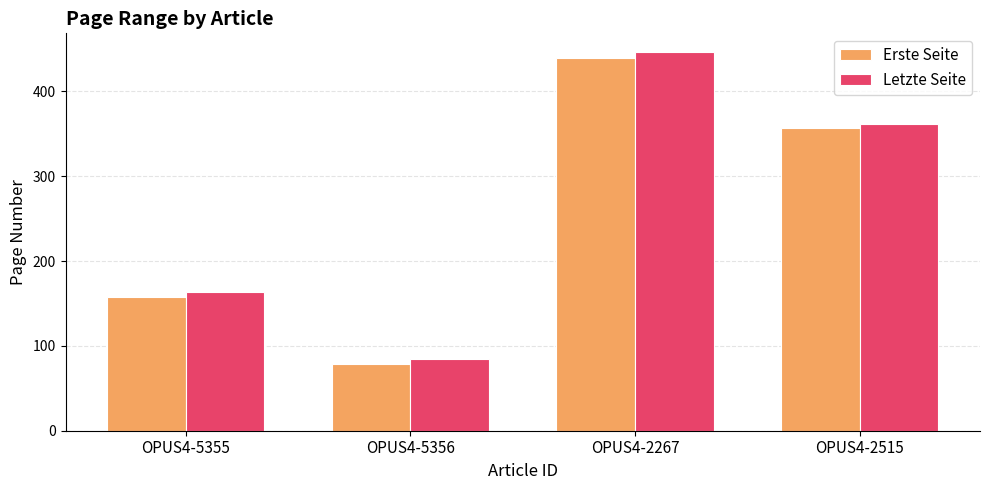

What is the label of the 3rd bar from the left?

OPUS4-2267